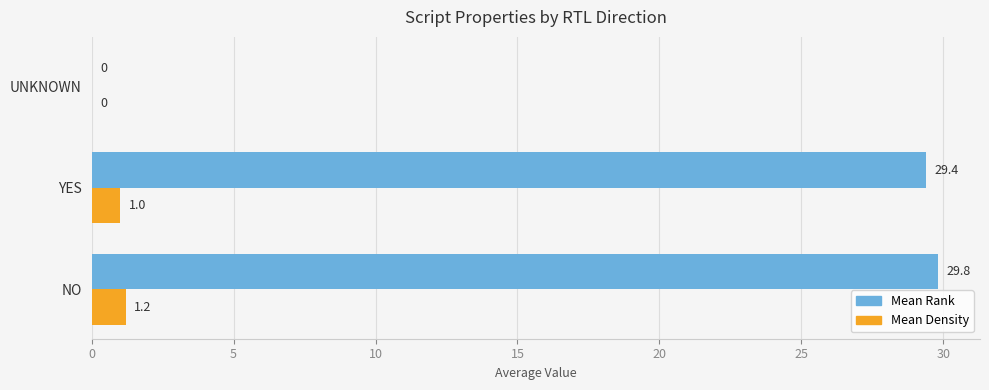

Count the number of data series in this chart.

2